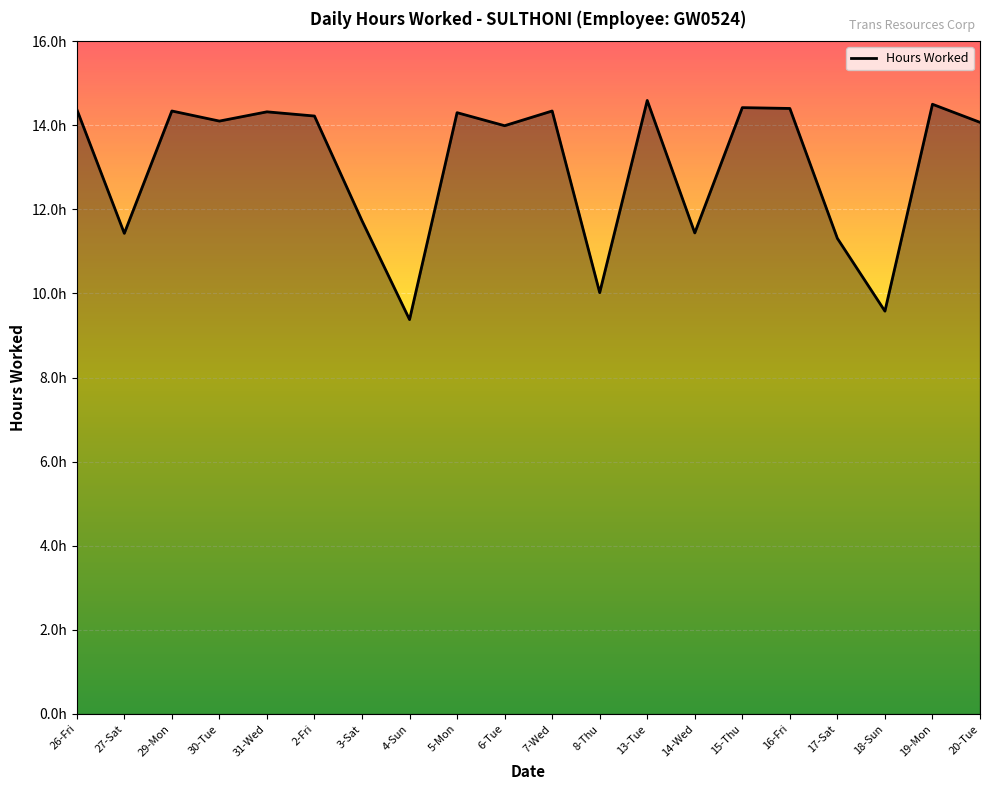

Reading left to right, extract all data points from this chart.

14.4	11.4	14.3	14.1	14.3	14.2	11.7	9.4	14.3	14.0	14.3	10.0	14.6	11.4	14.4	14.4	11.3	9.6	14.5	14.1